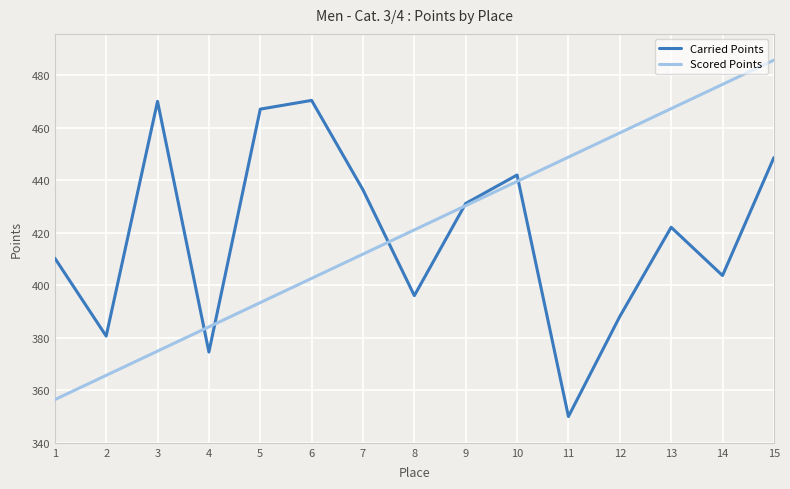

Is it true that Scored Points equals 613.2 at 7?

False